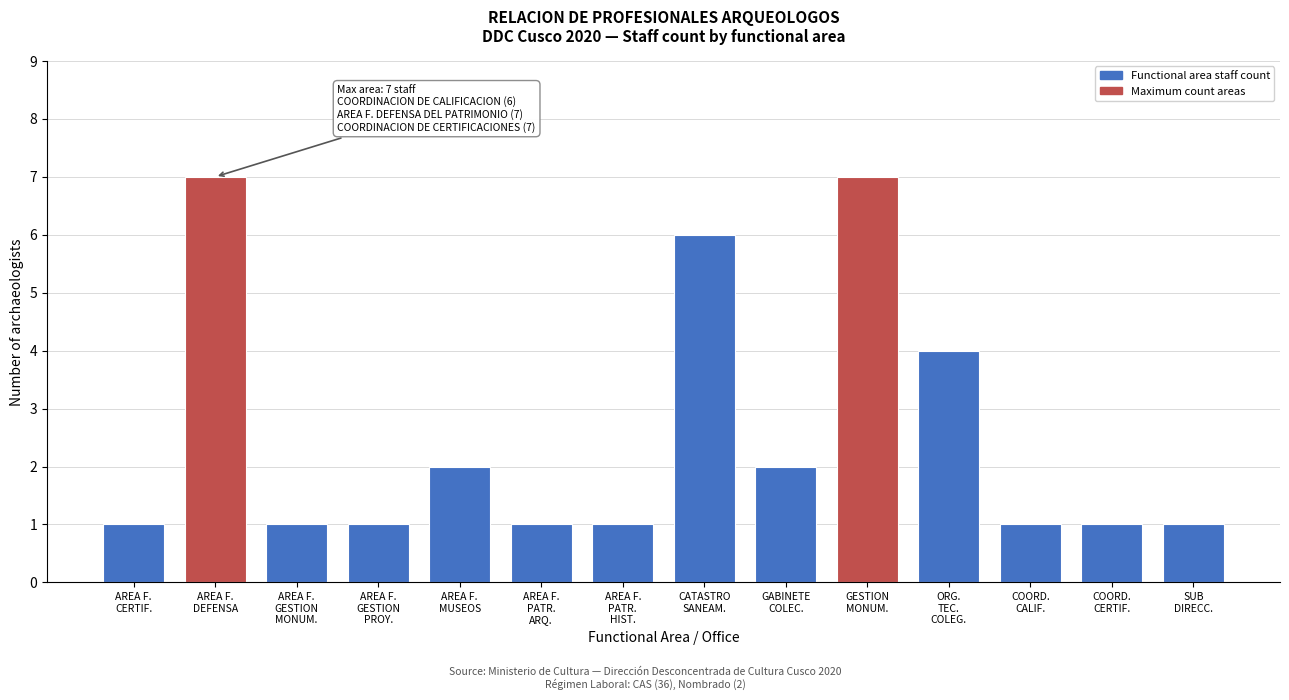

Reading left to right, list all the values displayed in this chart.

1	7	1	1	2	1	1	6	2	7	4	1	1	1